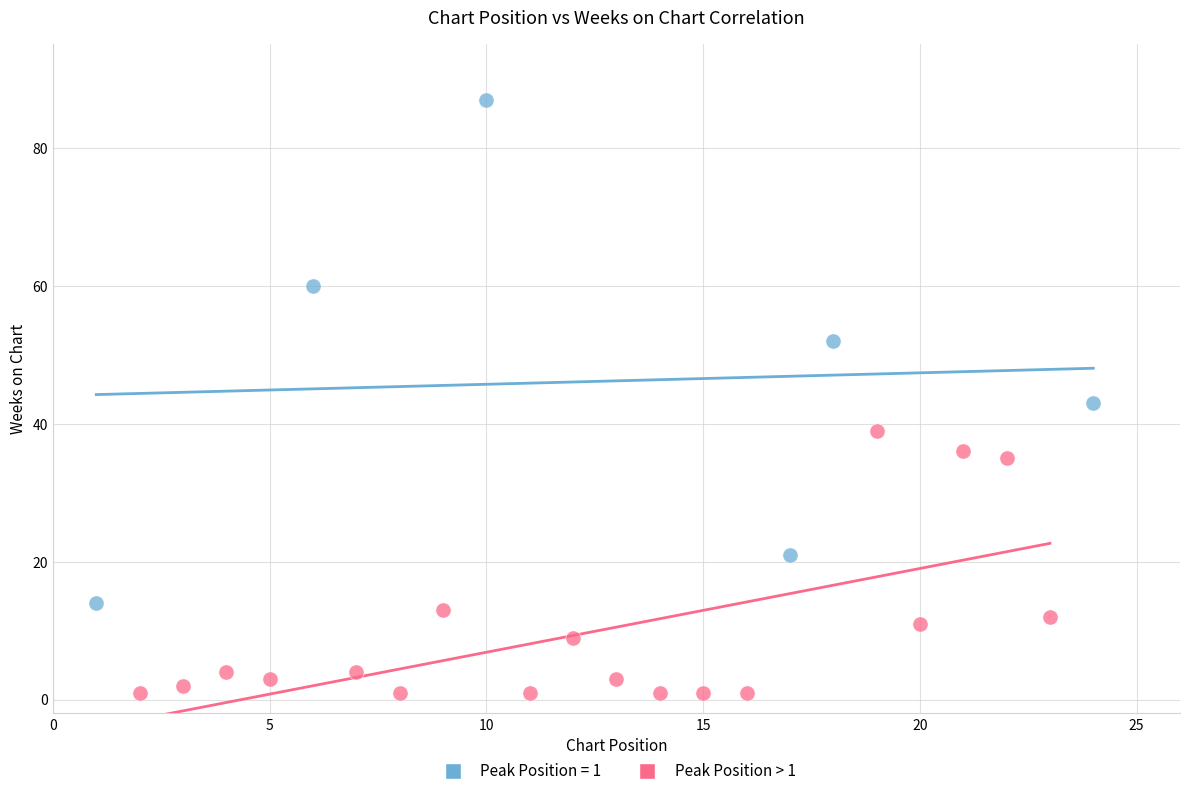

Which series reaches the minimum Y coordinate?

Peak Position > 1